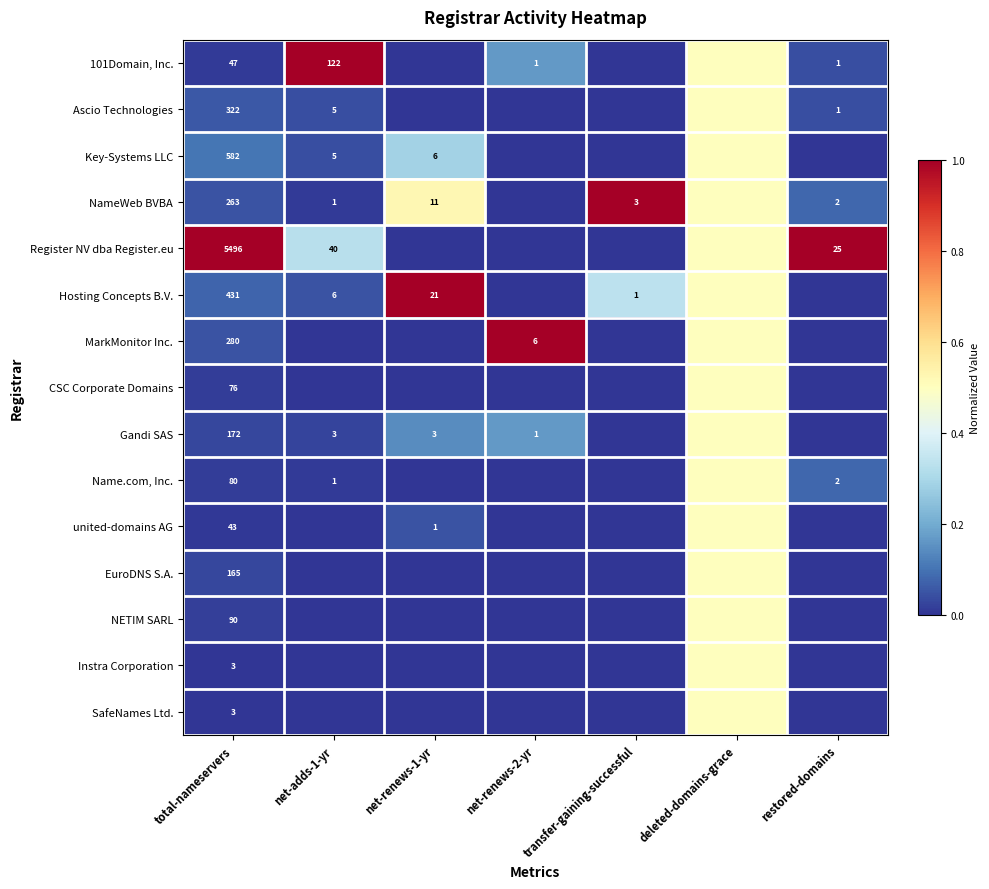

At which category does the chart reach its minimum across all series?

net-renews-1-yr